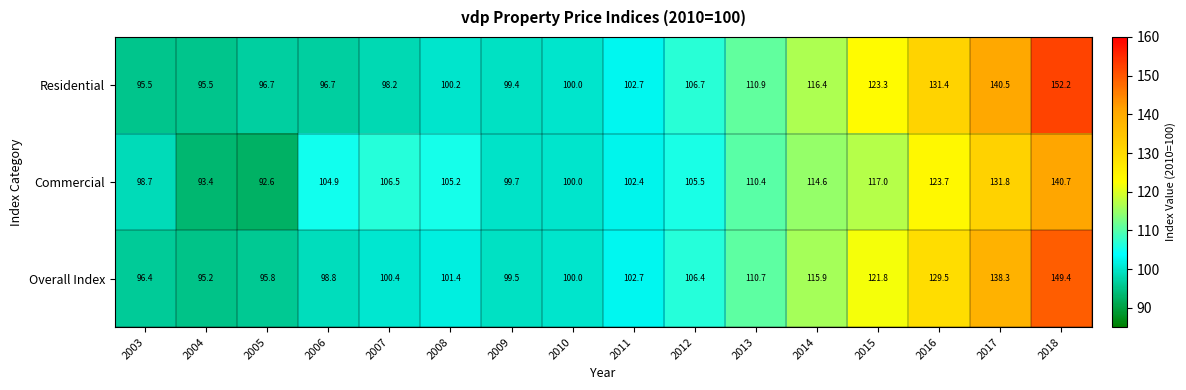

True or false: Residential has a value of 106.7 at 2012.

True